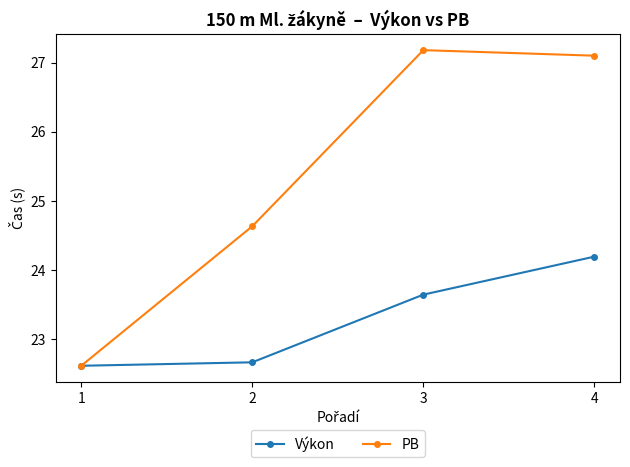

What is the sum of all PB values?

101.5